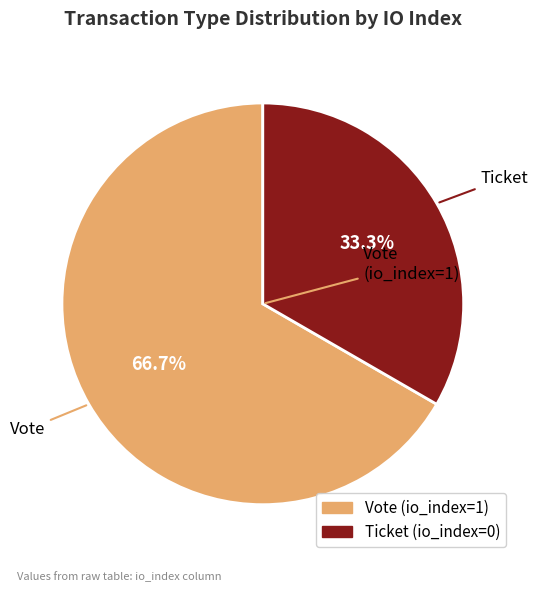

What is the smallest slice in the pie chart?

Ticket (io_index=0)